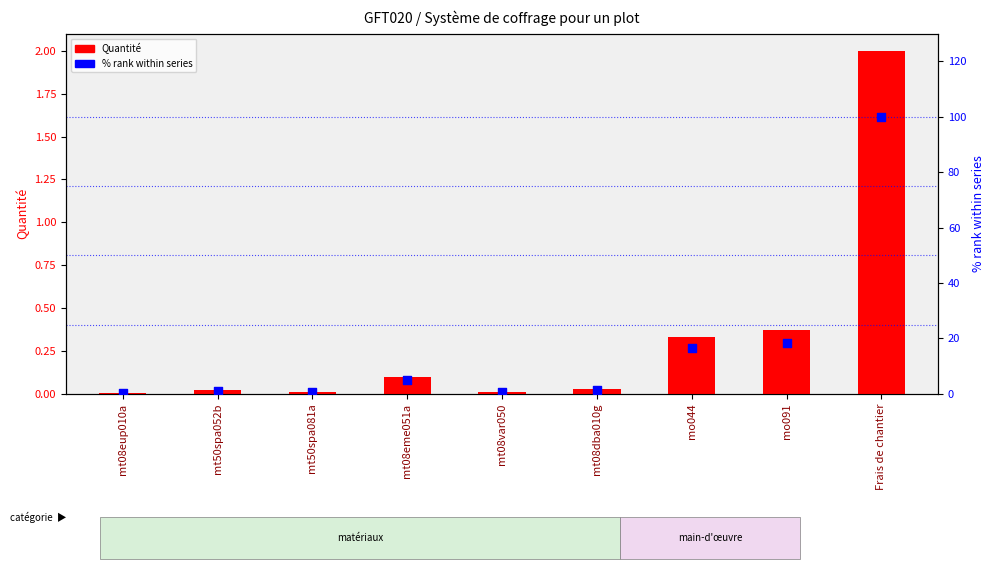

Which series reaches the minimum Y coordinate?

Quantité